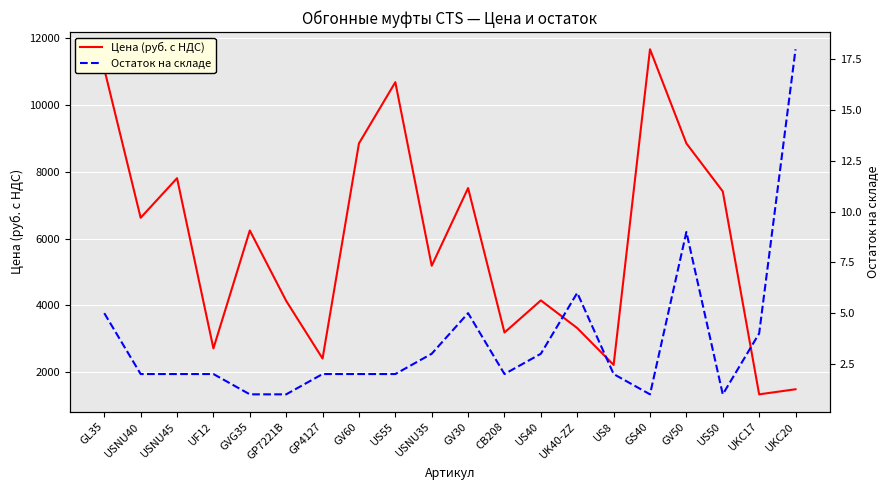

In Остаток на складе, how many points are higher than both neighbors (excluding endpoints)?

3